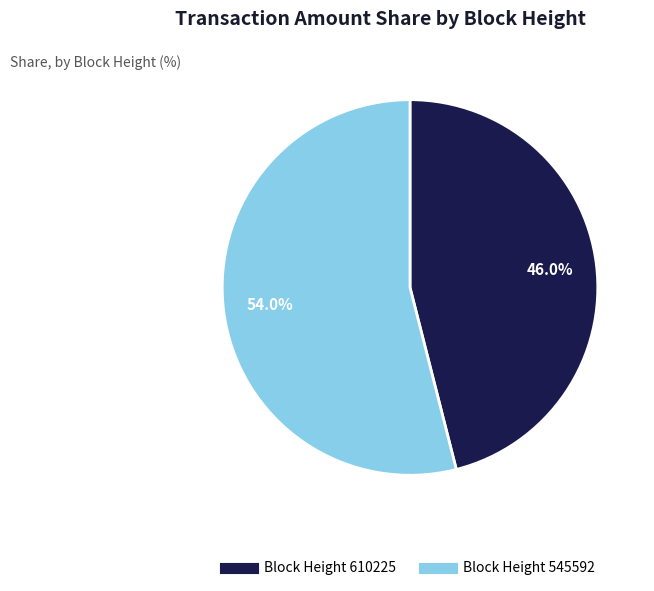

How many segments does this pie chart have?

2